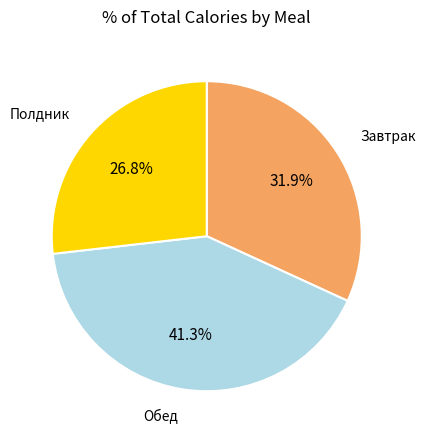

How many segments does this pie chart have?

3